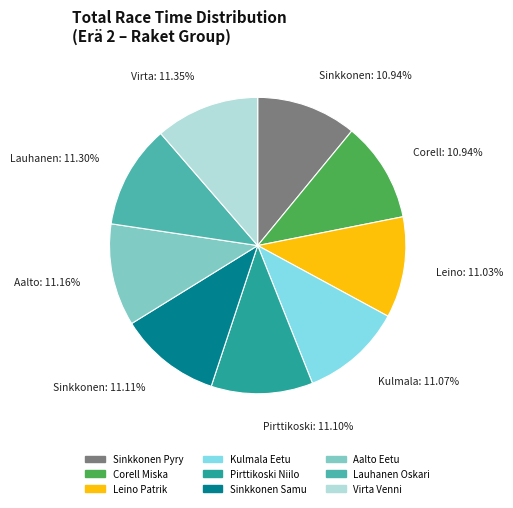

How many slices are in this pie chart?

9